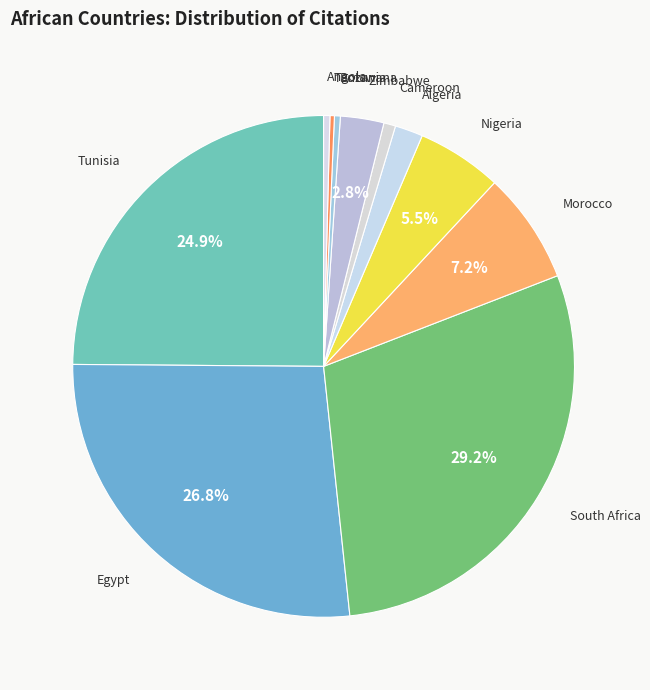

How much of the chart is everything except Zimbabwe?

97.2%